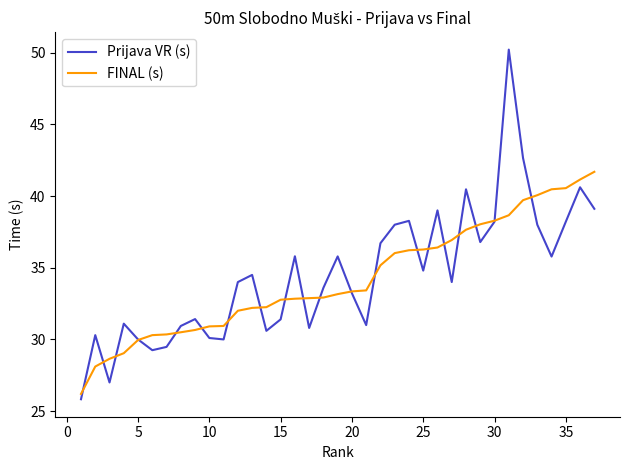

List the series in order of their peak value, highest first.

Prijava VR (s), FINAL (s)